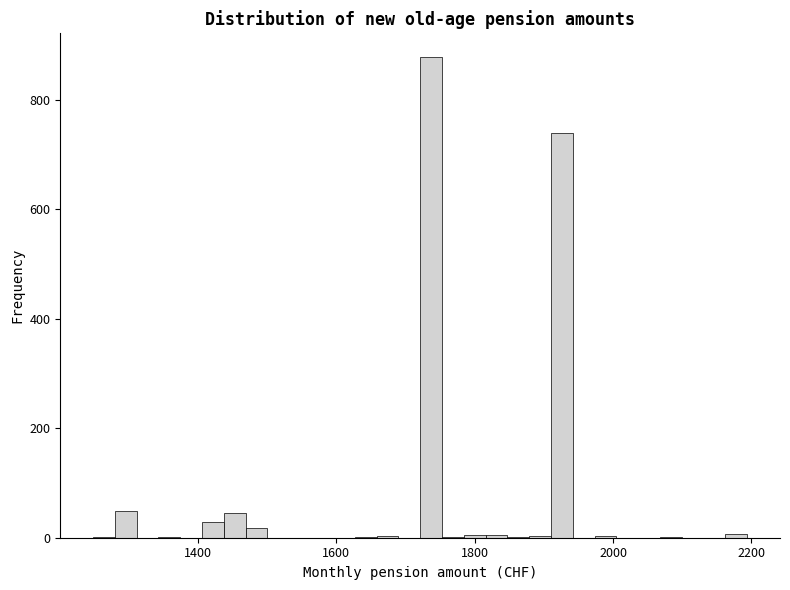

Read against the x-axis, roughly where is the centre of the tallest bar?

1740